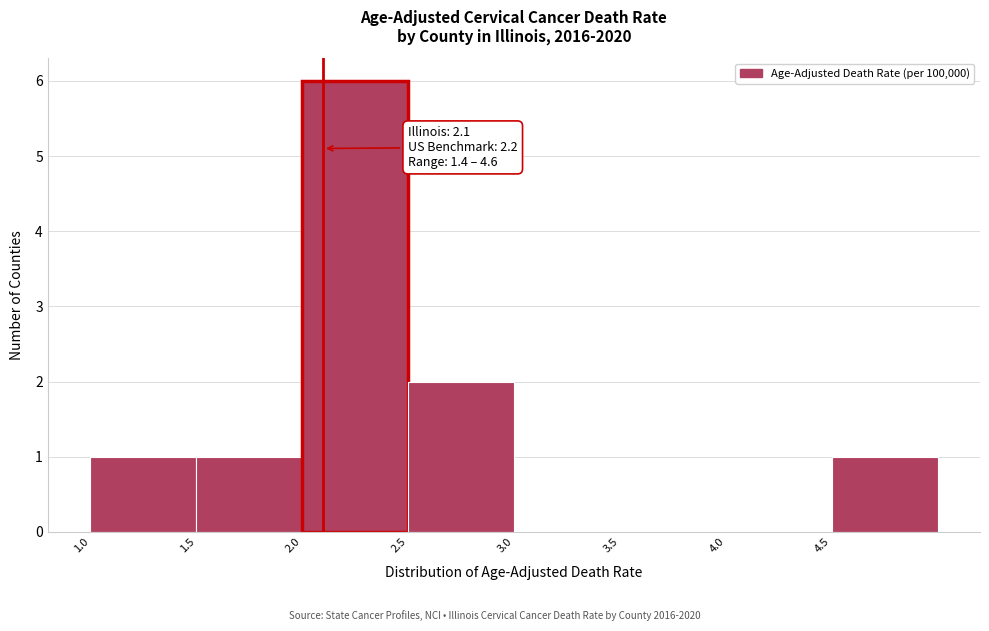

Which range on the x-axis has the tallest bar?

2.0 to 2.5